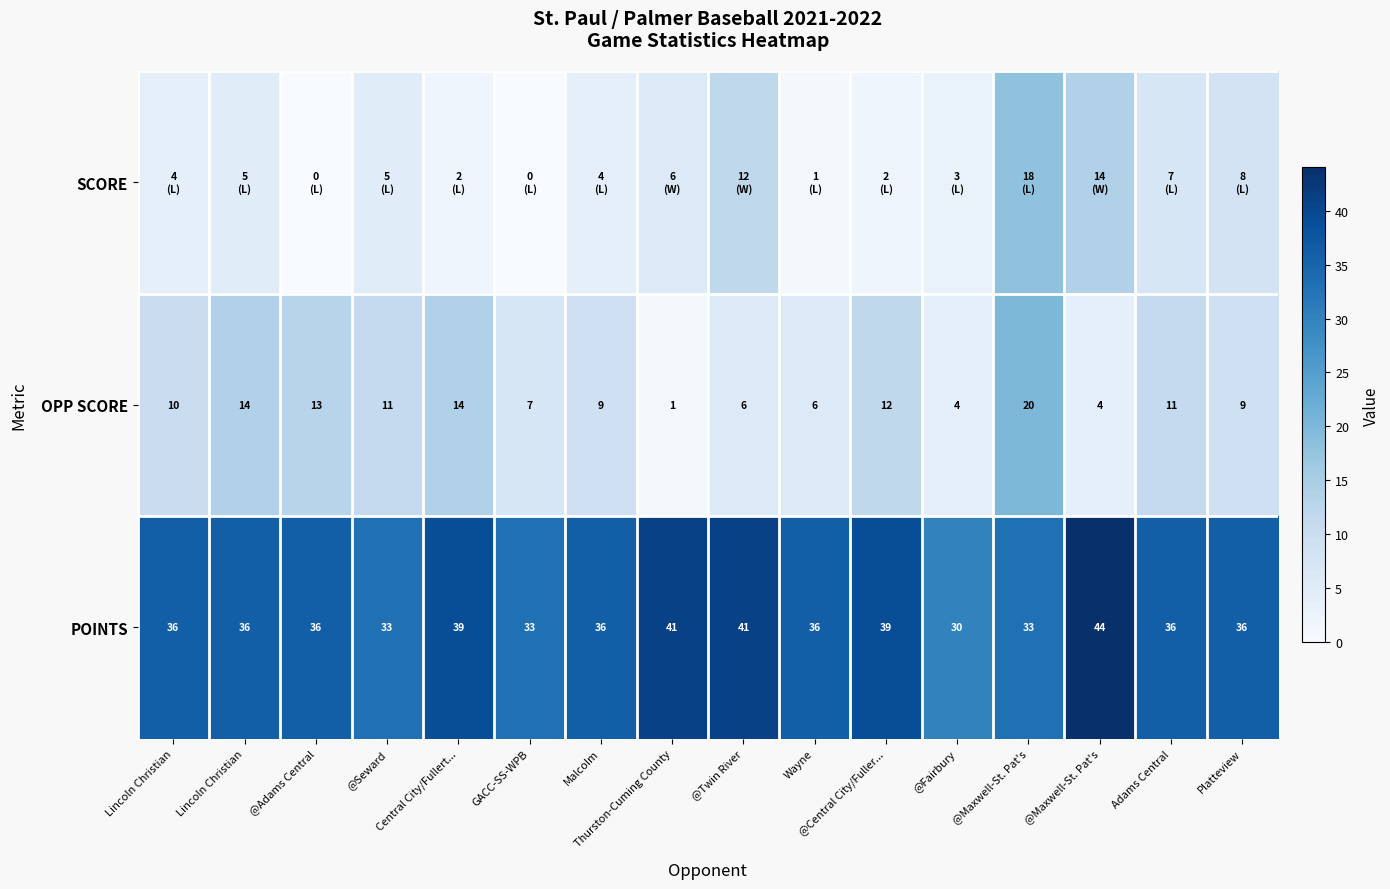

What is the sum of the OPP SCORE values at Thurston-Cuming County and @Seward?

12